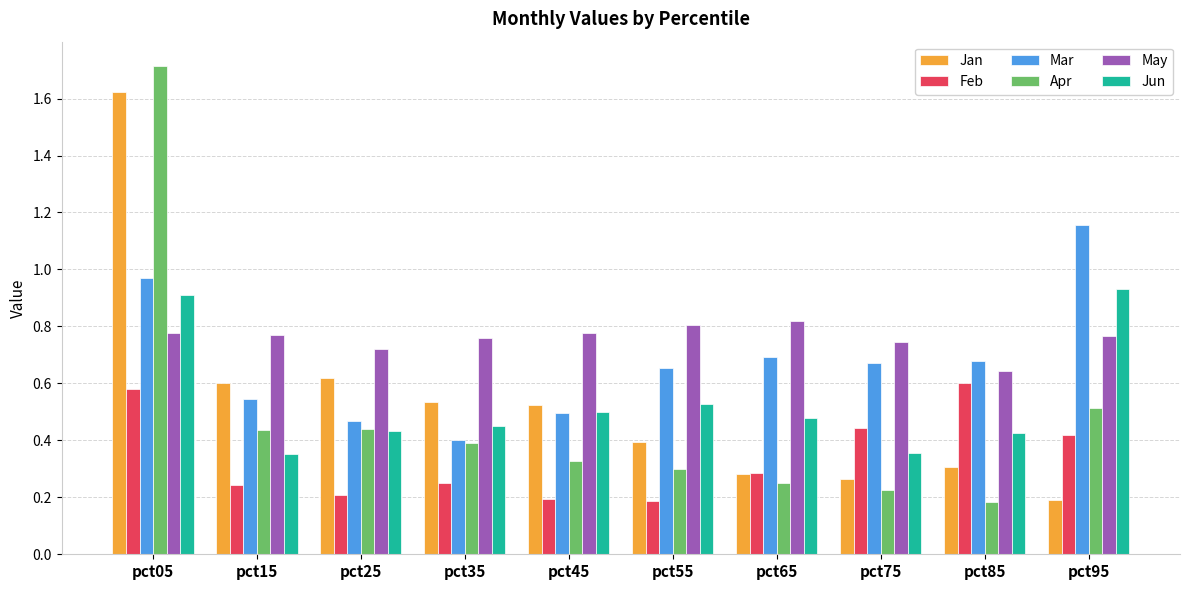

How many distinct data groups are displayed?

6